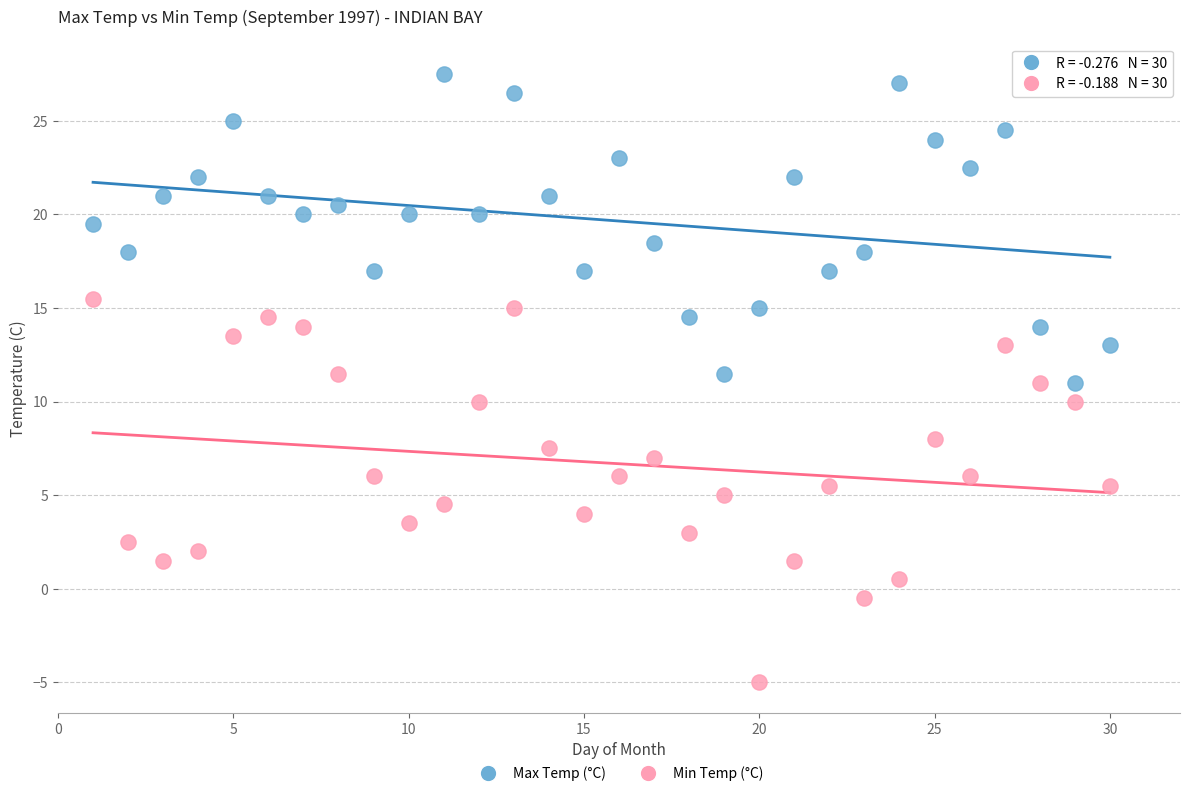

Across all data points, what is the range of X values (max minus min)?

29.0